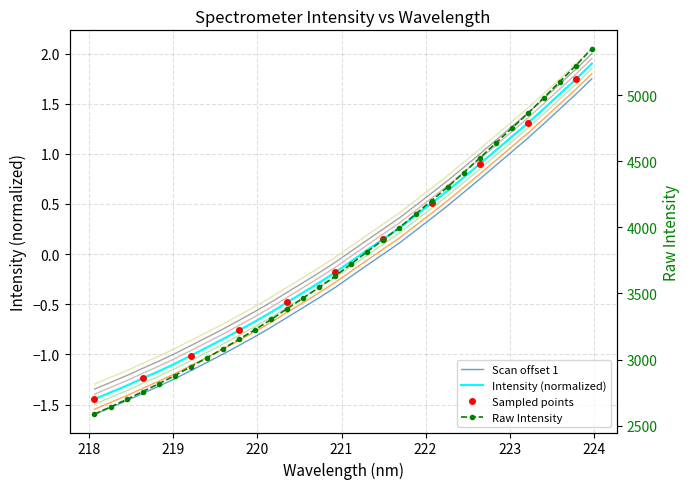

Between 218.442 and 220.5444, which is larger?

220.5444